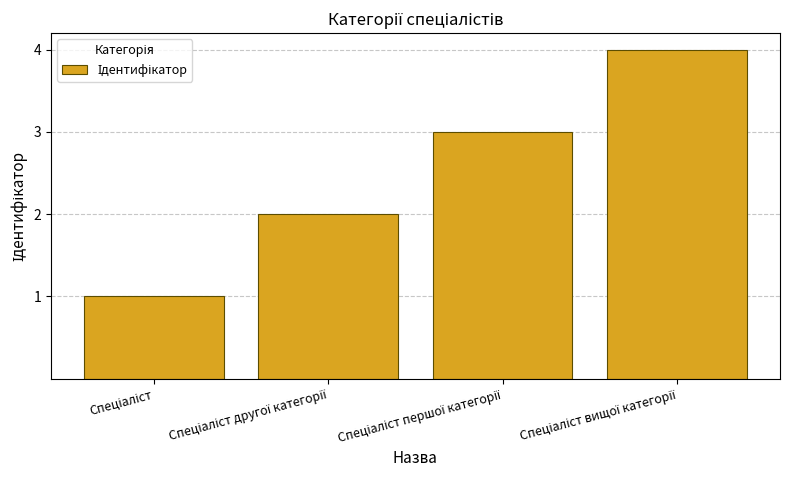

What is the greatest value displayed?

4